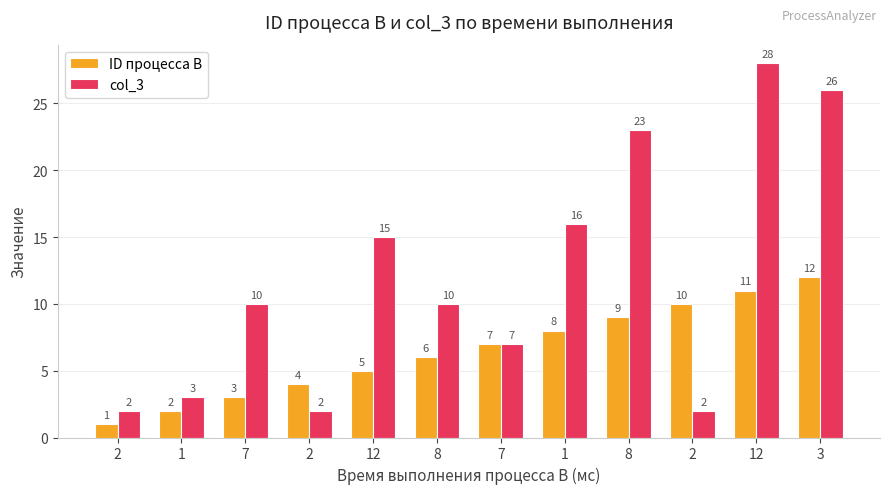

Rank the series at 2 from highest to lowest value.

col_3, ID процесса B